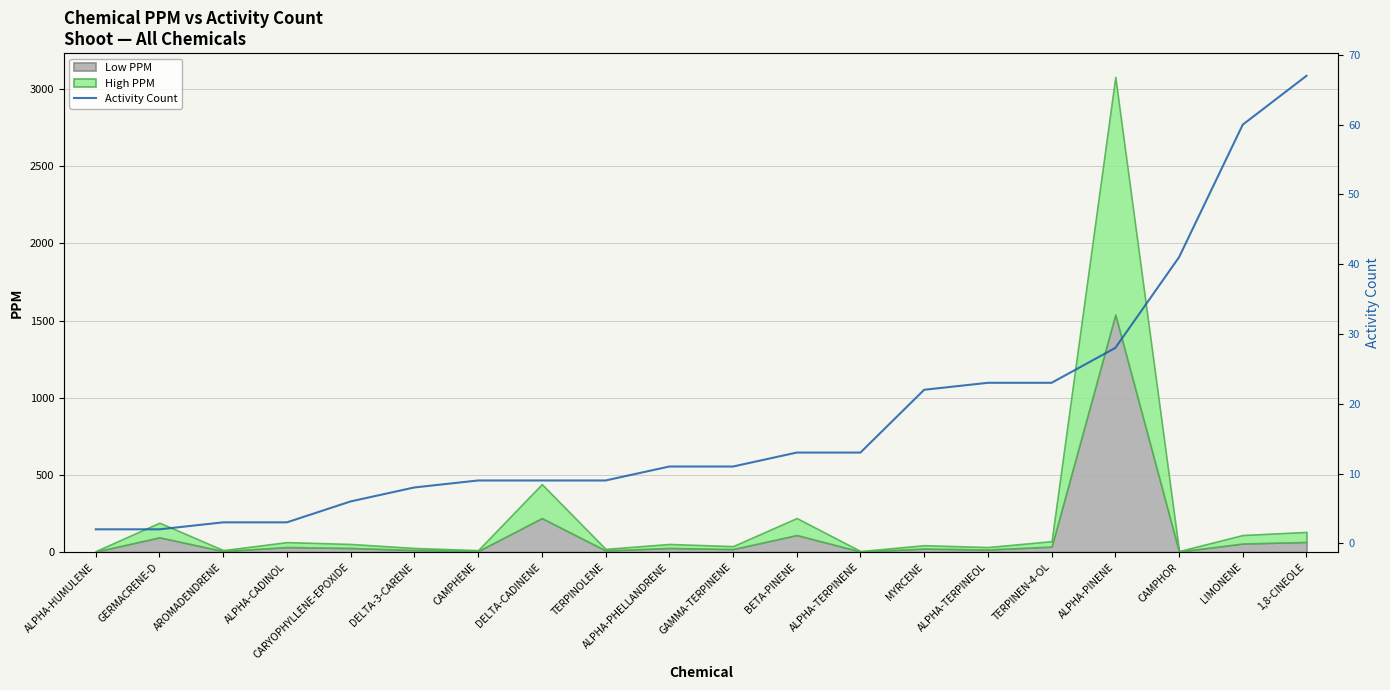

Reading left to right, list all the values displayed in this chart.

ALPHA-HUMULENE=2	GERMACRENE-D=2	AROMADENDRENE=3	ALPHA-CADINOL=3	CARYOPHYLLENE-EPOXIDE=6	DELTA-3-CARENE=8	CAMPHENE=9	DELTA-CADINENE=9	TERPINOLENE=9	ALPHA-PHELLANDRENE=11	GAMMA-TERPINENE=11	BETA-PINENE=13	ALPHA-TERPINENE=13	MYRCENE=22	ALPHA-TERPINEOL=23	TERPINEN-4-OL=23	ALPHA-PINENE=28	CAMPHOR=41	LIMONENE=60	1,8-CINEOLE=67